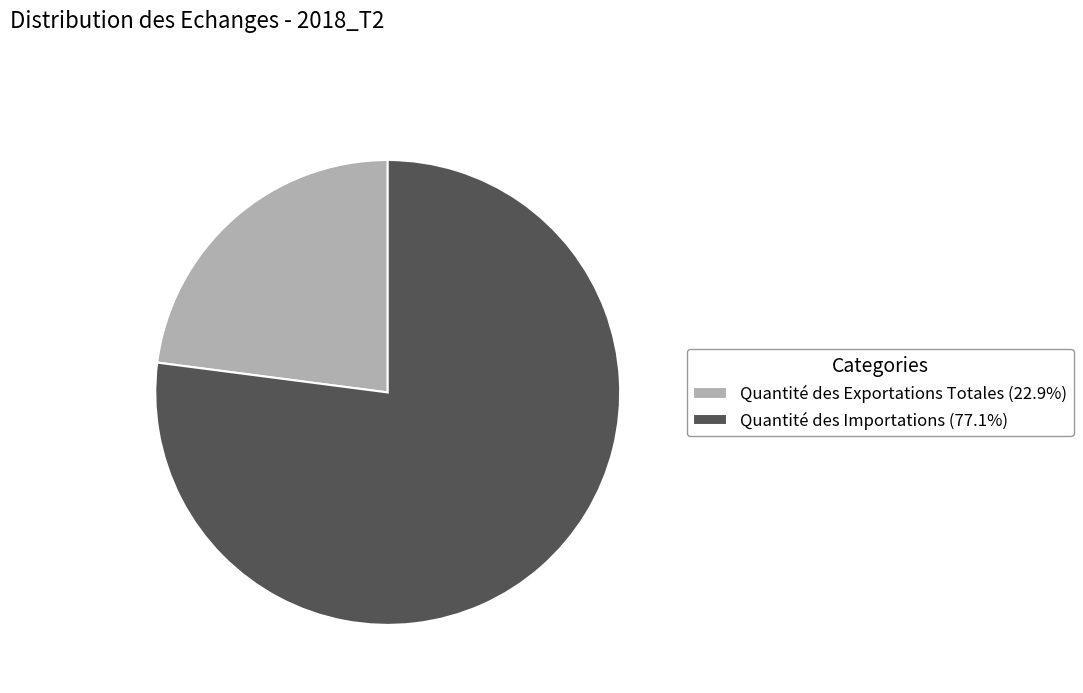

Combined, do Quantité des Exportations Totales (22.9%) and Quantité des Importations (77.1%) account for over 50%?

Yes